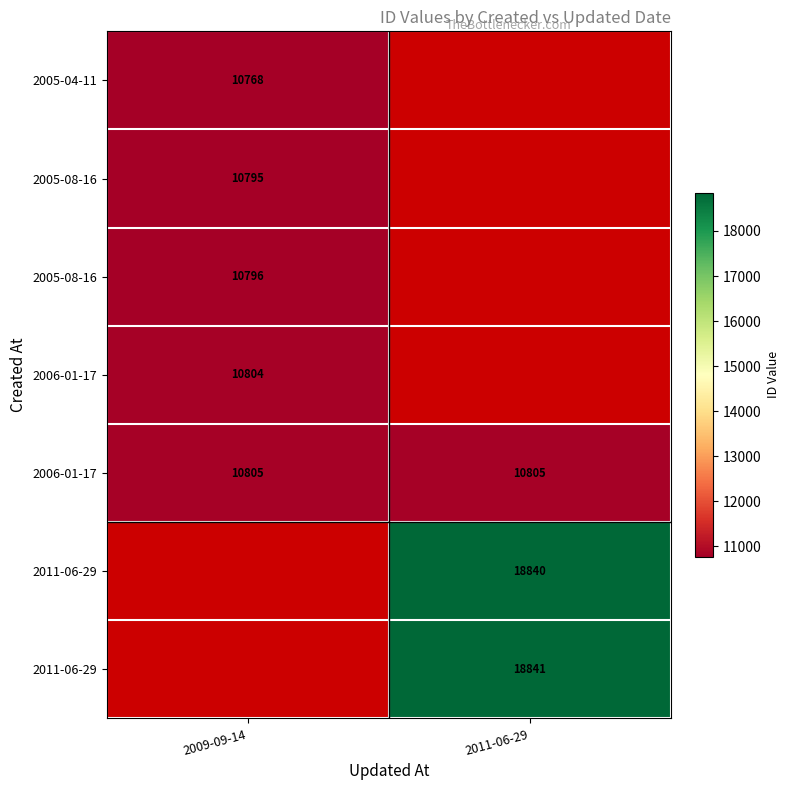

Count the number of data series in this chart.

7